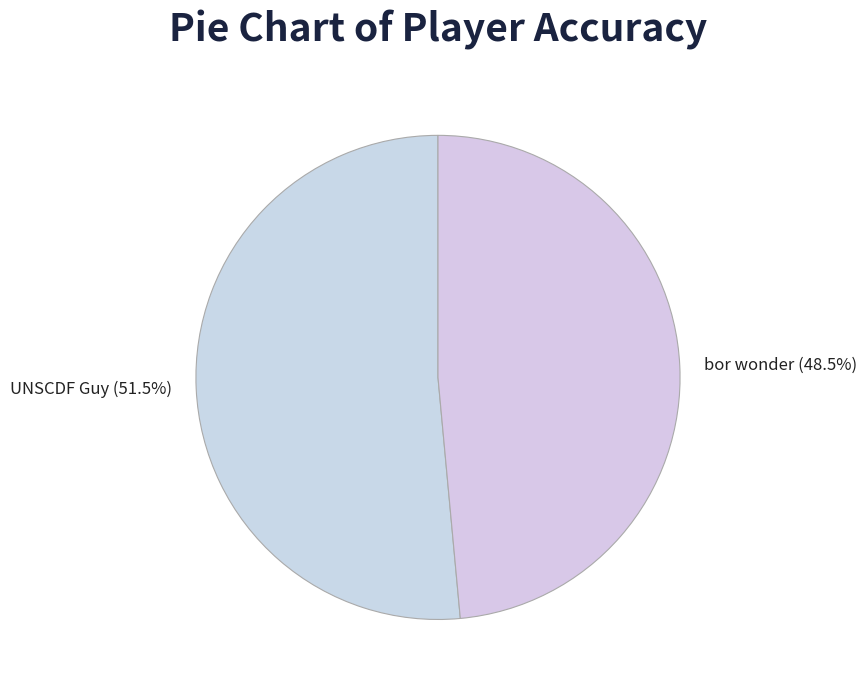

Rank the categories by value from lowest to highest.

bor wonder, UNSCDF Guy